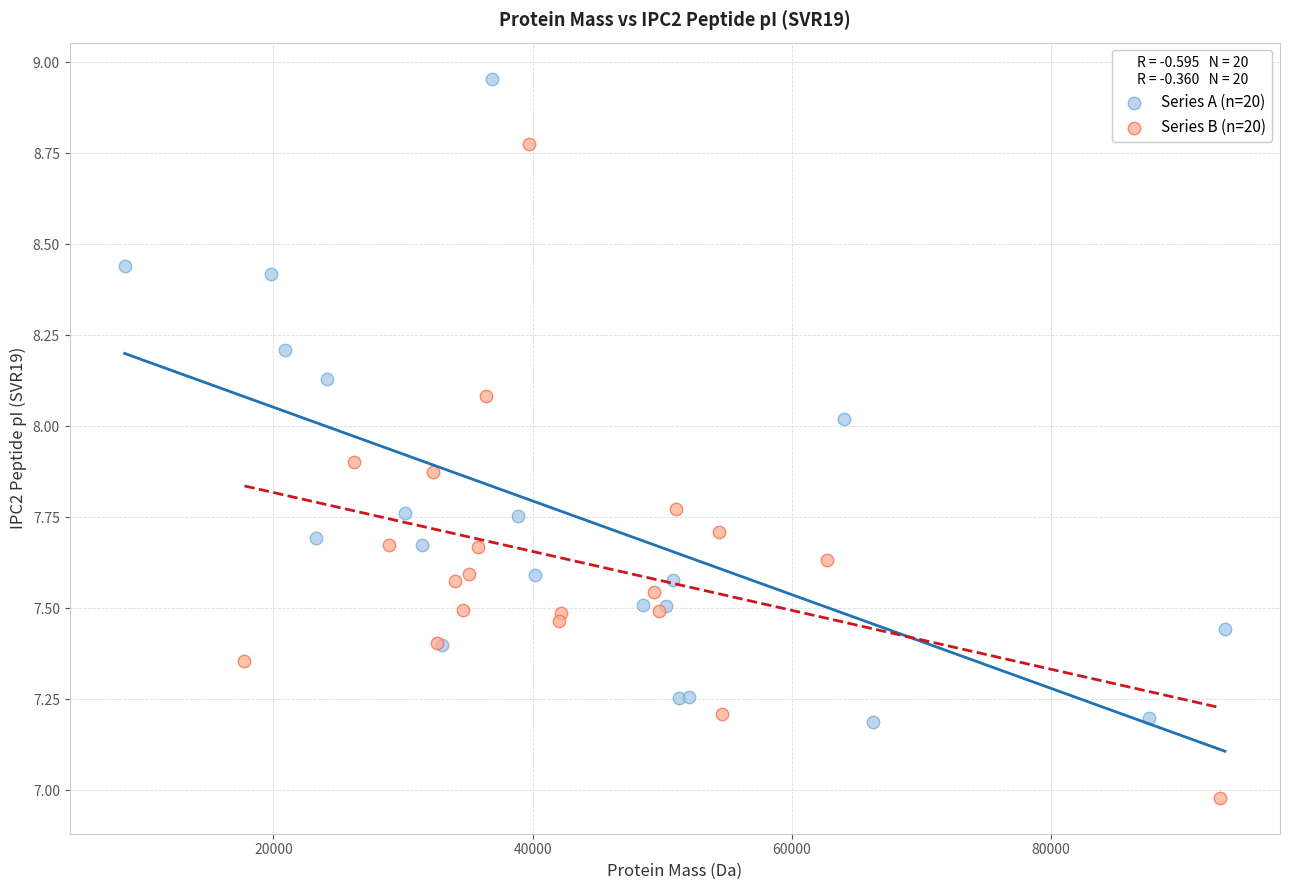

Which series contains the lowest Y value?

Series B (n=20)